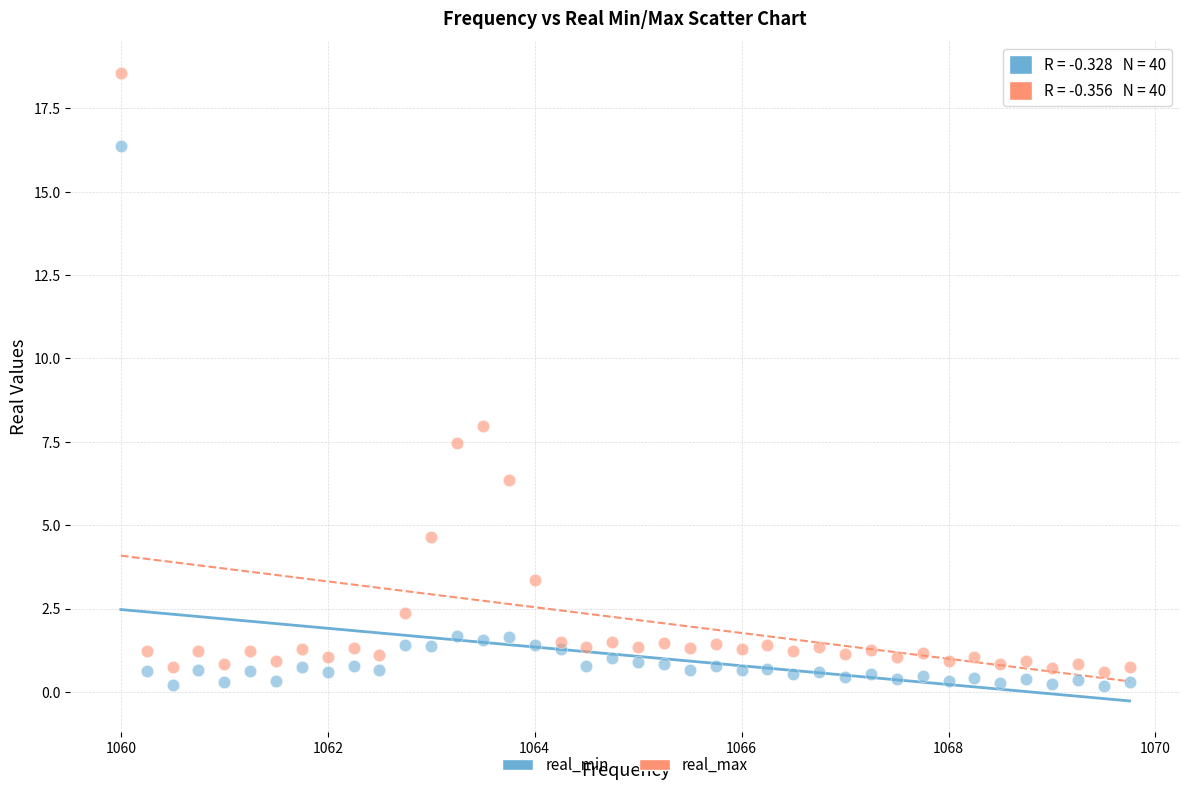

Which series reaches the maximum Y coordinate?

real_max